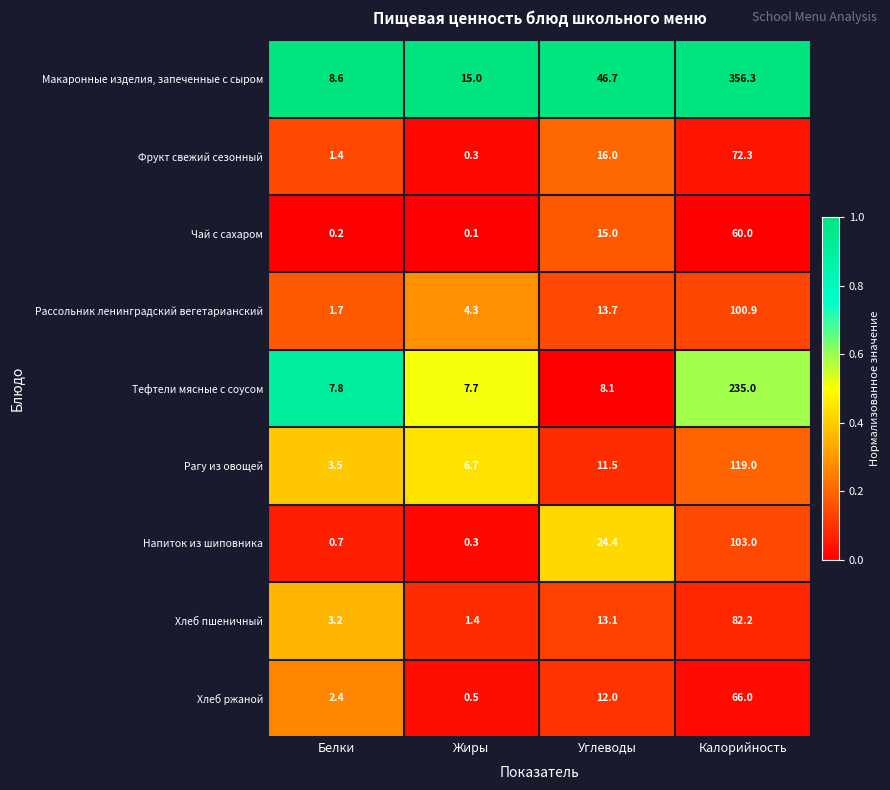

Where is Хлеб ржаной nearest to the value 33?

Углеводы